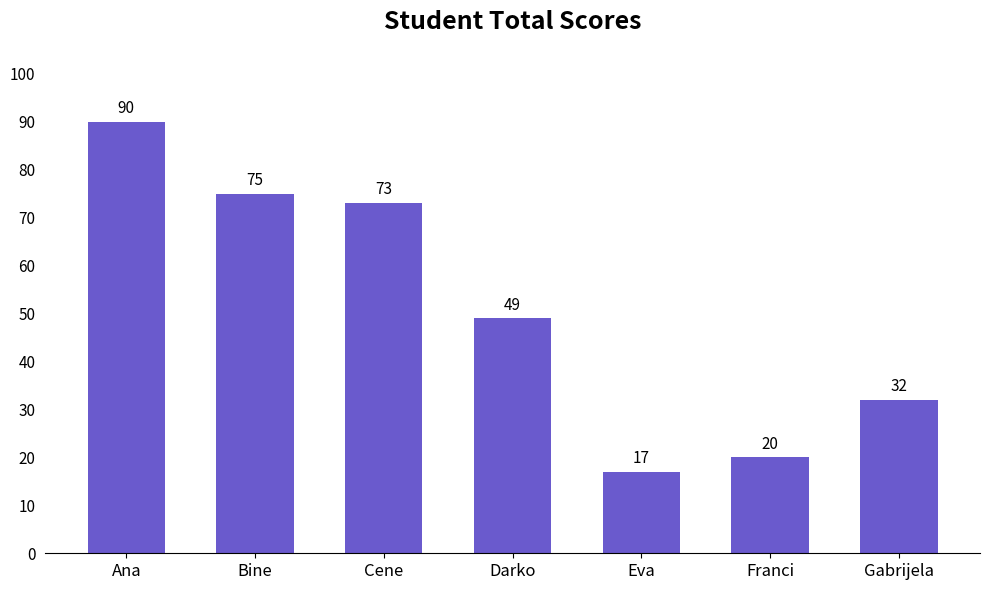

What is the maximum value shown in the chart?

90